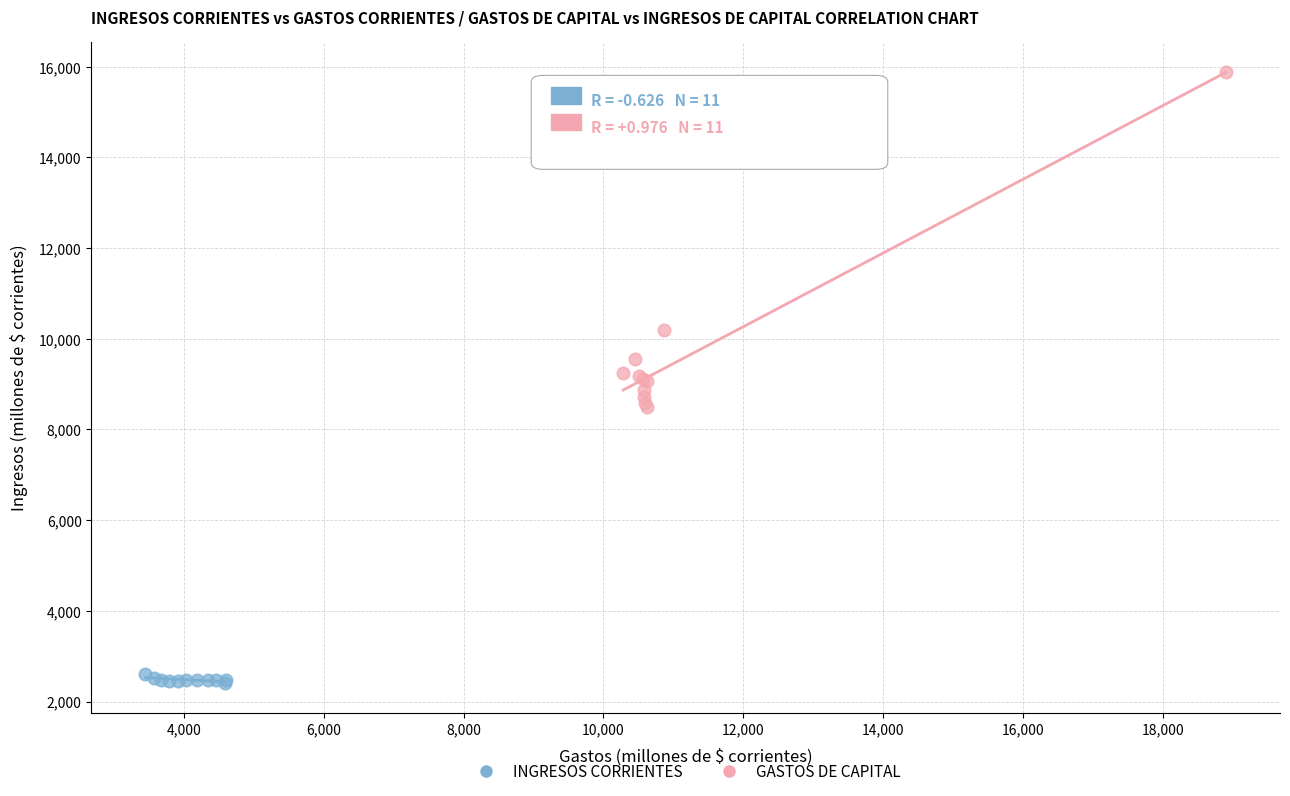

Which series contains the lowest Y value?

INGRESOS CORRIENTES